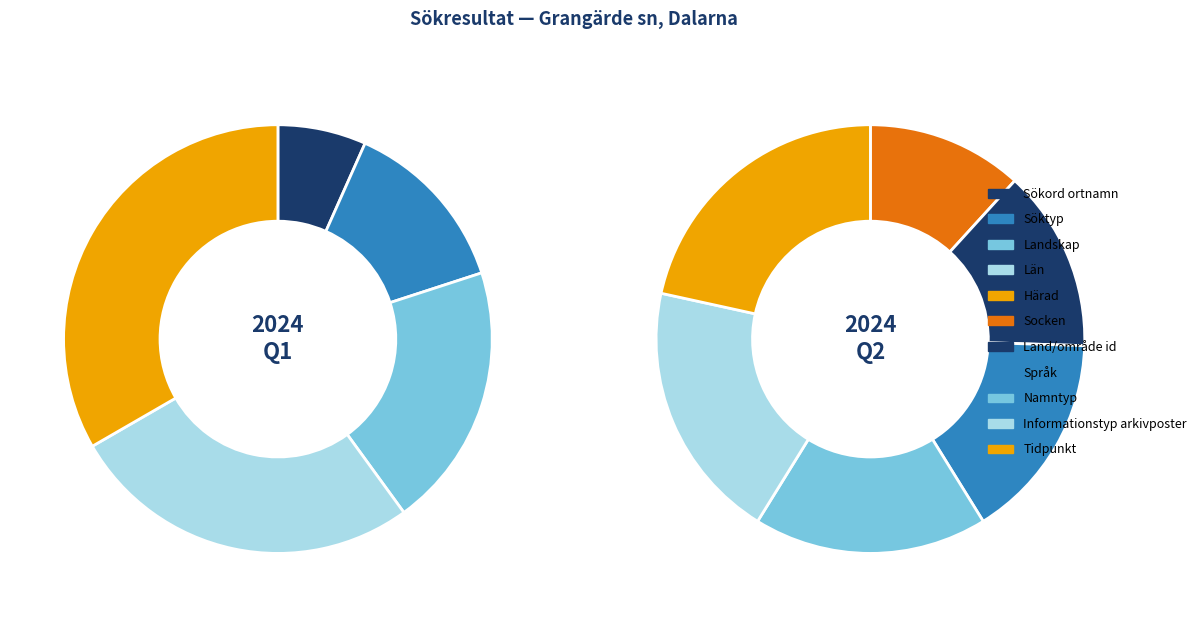

What is the smallest slice in the pie chart?

Sökord ortnamn